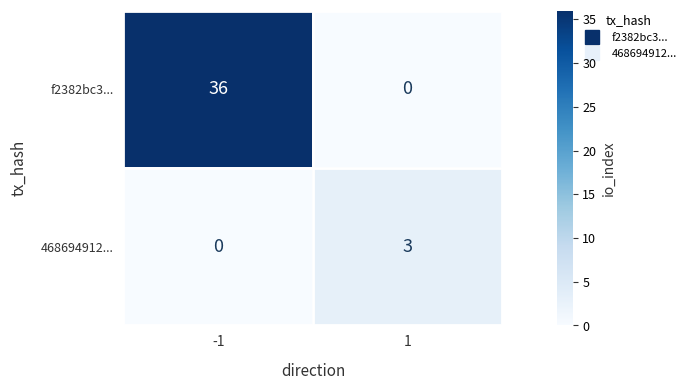

List the series in order of their peak value, lowest first.

468694912..., f2382bc3...